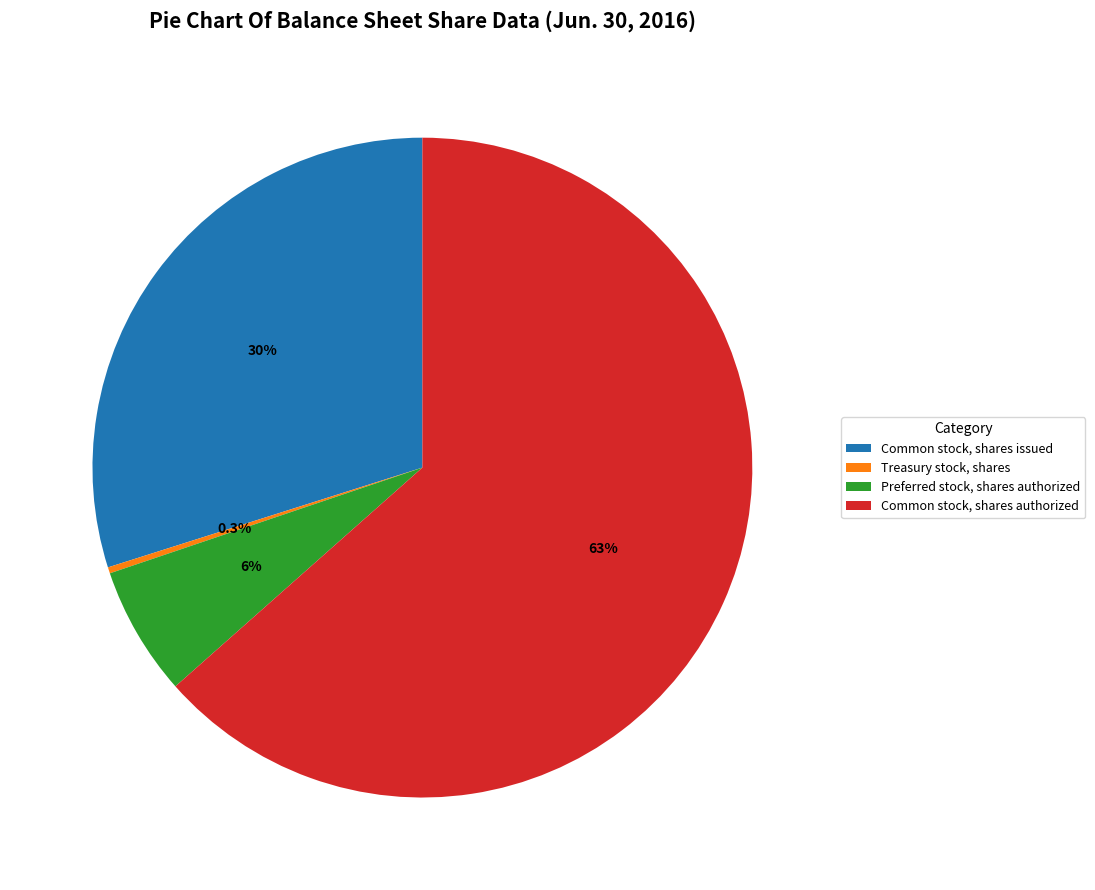

To the nearest percent, what is the average slice percentage?

25%